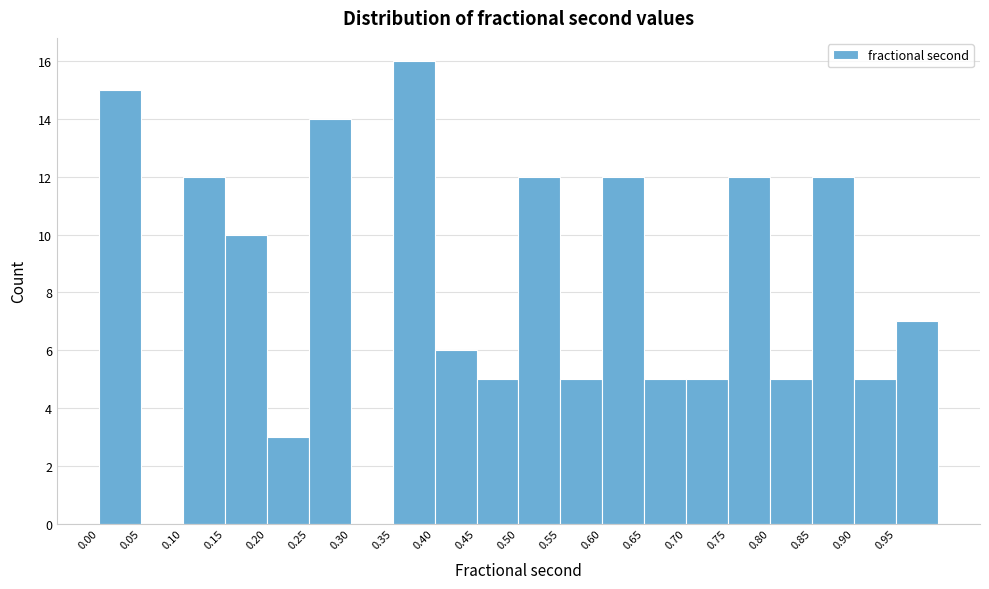

Reading left to right, list every bar in this chart as the range it spans on the x-axis followed by its height. The values are not printed on the chart, so give them approximately, as read against the axis.

0.00 to 0.05: 15
0.05 to 0.10: 0
0.10 to 0.15: 12
0.15 to 0.20: 10
0.20 to 0.25: 3
0.25 to 0.30: 14
0.30 to 0.35: 0
0.35 to 0.40: 16
0.40 to 0.45: 6
0.45 to 0.50: 5
0.50 to 0.55: 12
0.55 to 0.60: 5
0.60 to 0.65: 12
0.65 to 0.70: 5
0.70 to 0.75: 5
0.75 to 0.80: 12
0.80 to 0.85: 5
0.85 to 0.90: 12
0.90 to 0.95: 5
0.95 to 1.00: 7